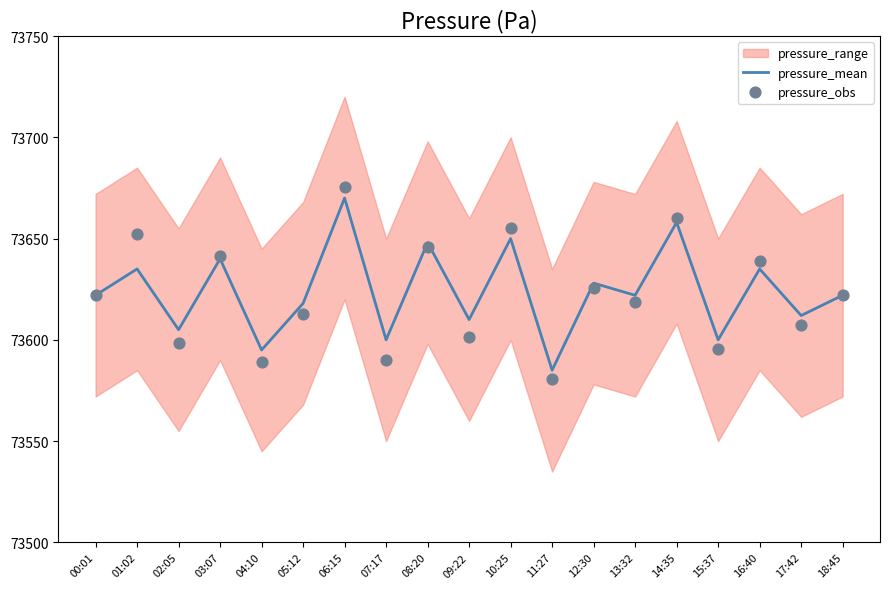

What is the total value across all series at 13:32?

147240.9